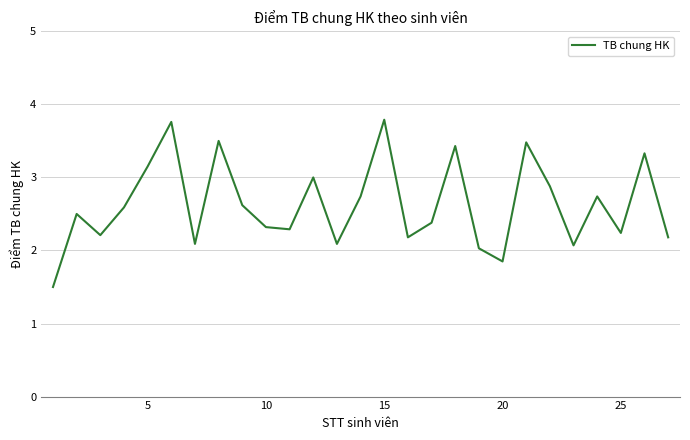

What is the smallest value displayed?

1.5